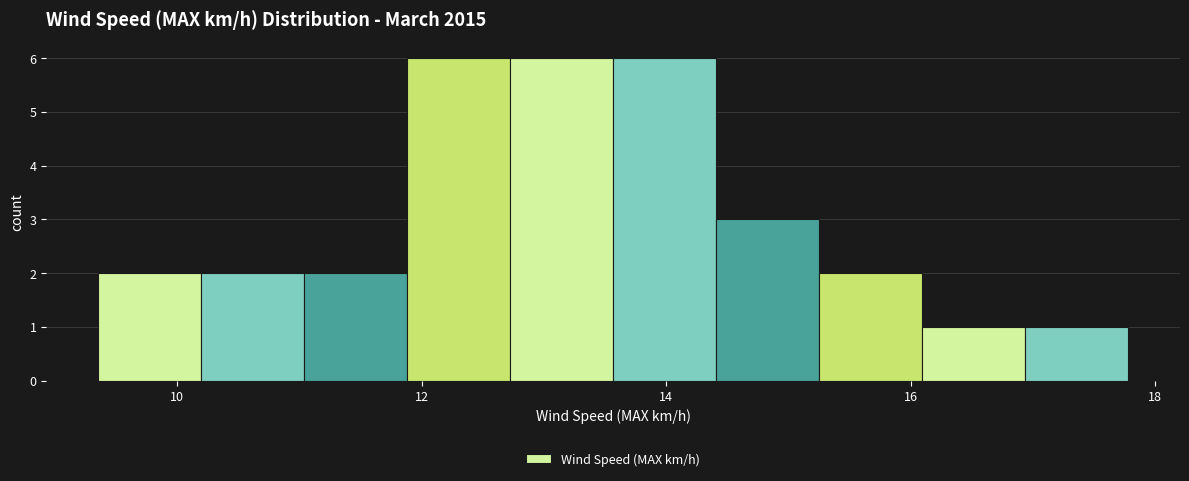

Reading left to right, transcribe this chart: for each bar, give the range it covers on the x-axis and its height. Neither the bar edges nor the heights are printed on the chart, so give them approximately, as read against the axes.

9.4 to 10.2: 2
10.2 to 11.0: 2
11.0 to 11.8: 2
11.8 to 12.8: 6
12.8 to 13.6: 6
13.6 to 14.4: 6
14.4 to 15.2: 3
15.2 to 16.0: 2
16.0 to 17.0: 1
17.0 to 17.8: 1